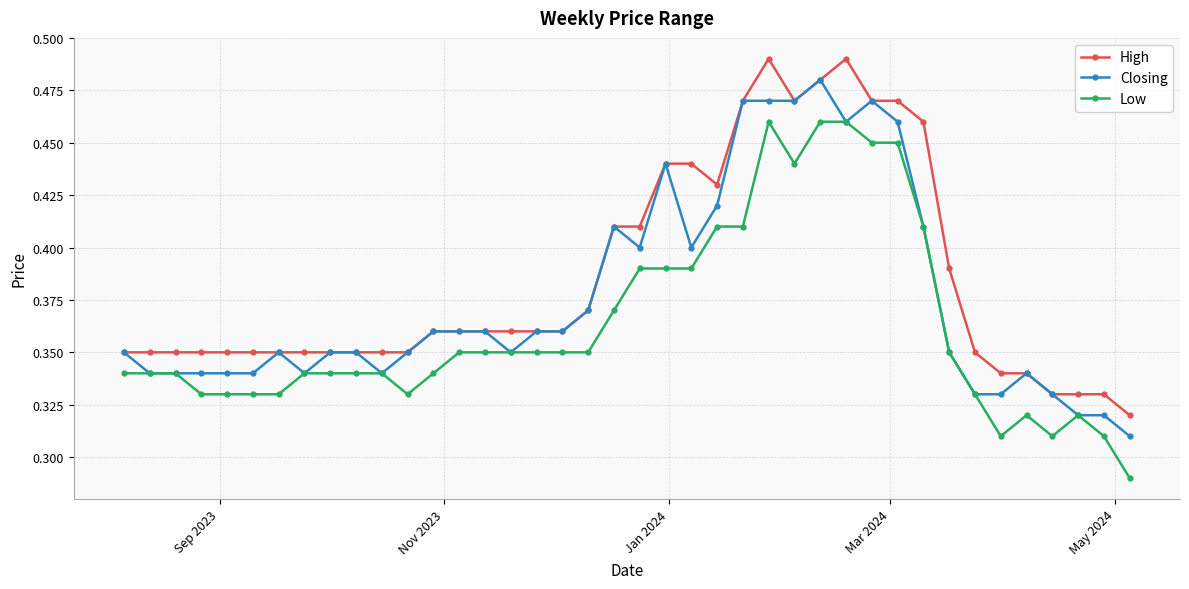

Count the Closing values in the range 0 to 1.

40